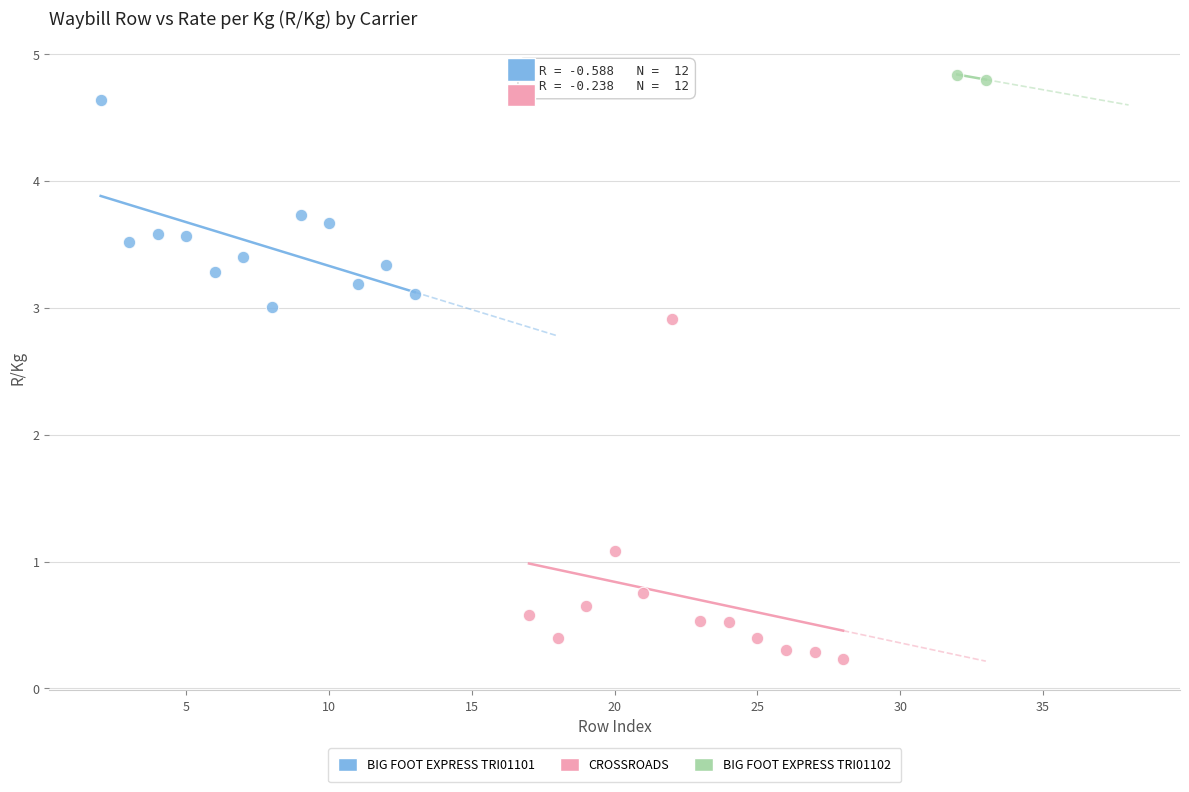

What are all the series names shown in the legend?

BIG FOOT EXPRESS TRI01101, CROSSROADS, BIG FOOT EXPRESS TRI01102